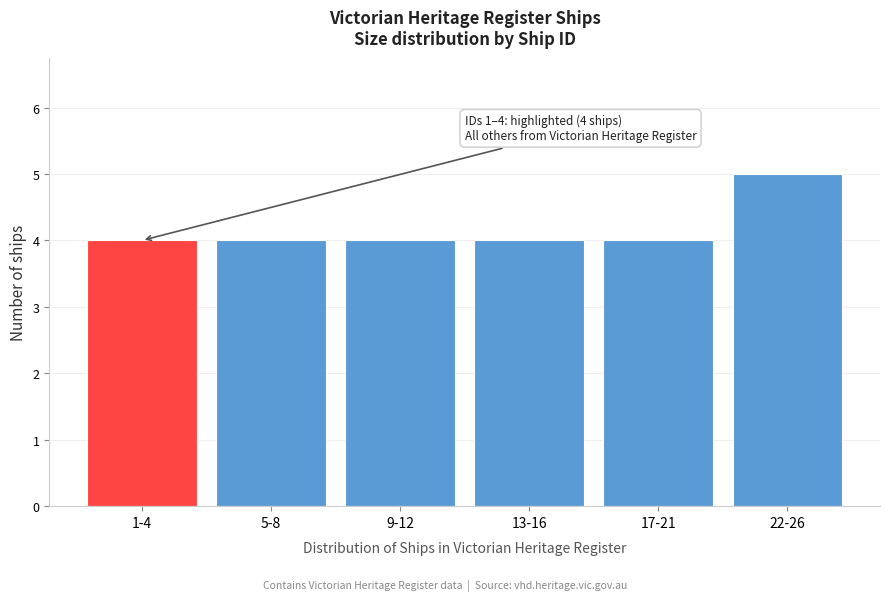

Reading right to left, transcribe all the data shown in this chart.

22-26=5	17-21=4	13-16=4	9-12=4	5-8=4	1-4=4